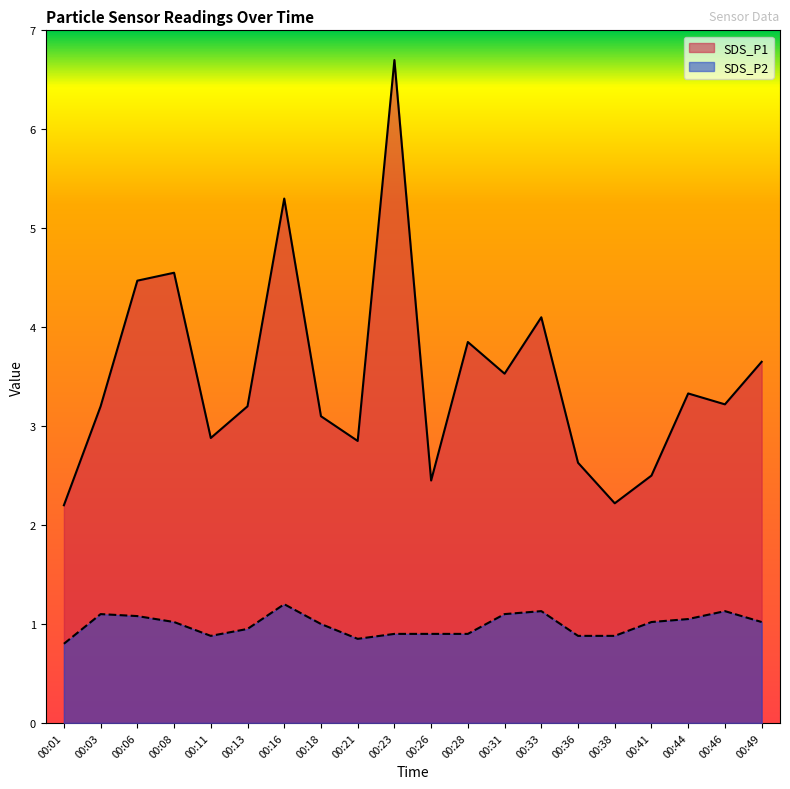

At which category does SDS_P1 reach its first local valley?

00:11